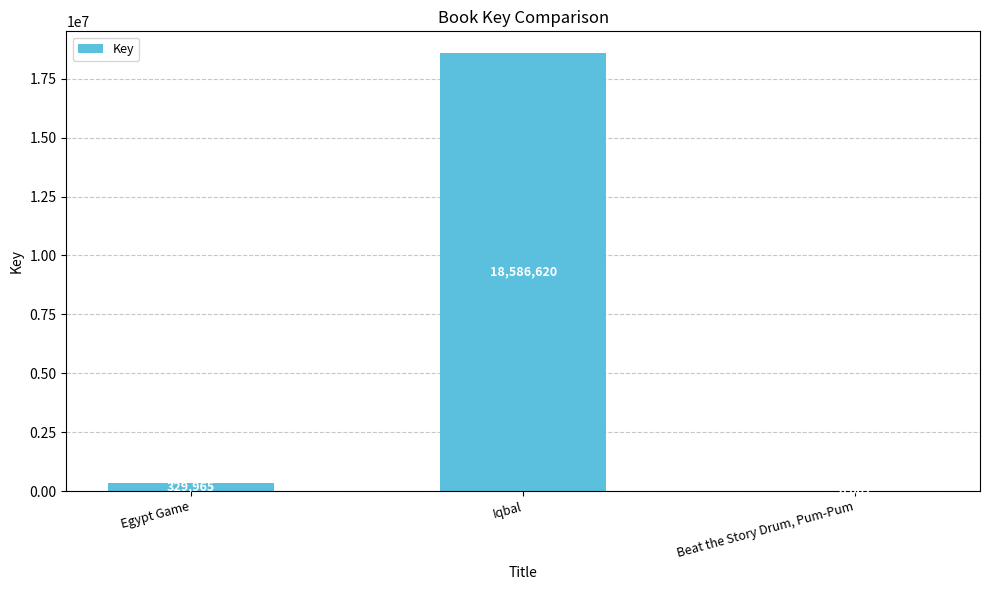

True or false: the data shows 6002 at Beat the Story Drum, Pum-Pum.

True